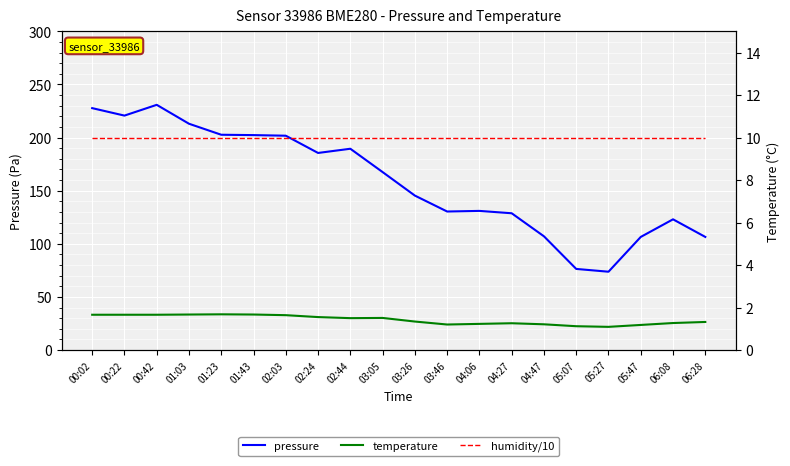

What is the difference between the maximum and minimum values in the temperature series?

0.6